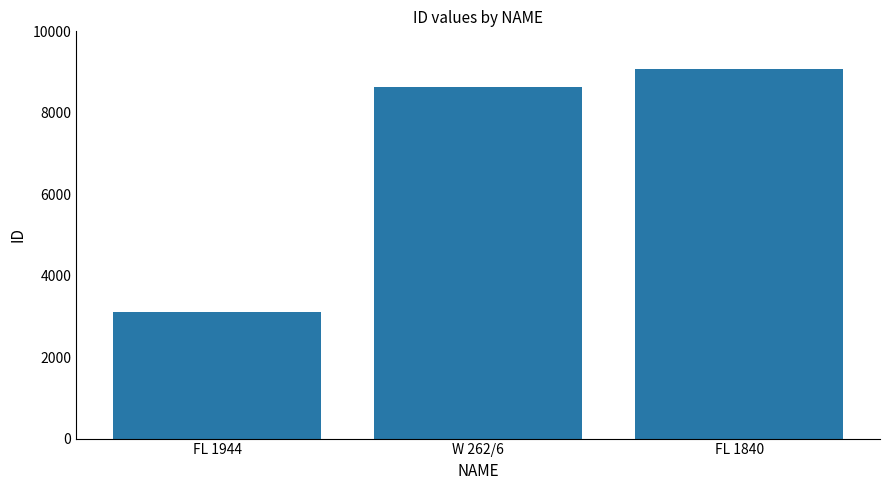

What is the label of the 3rd bar from the left?

FL 1840